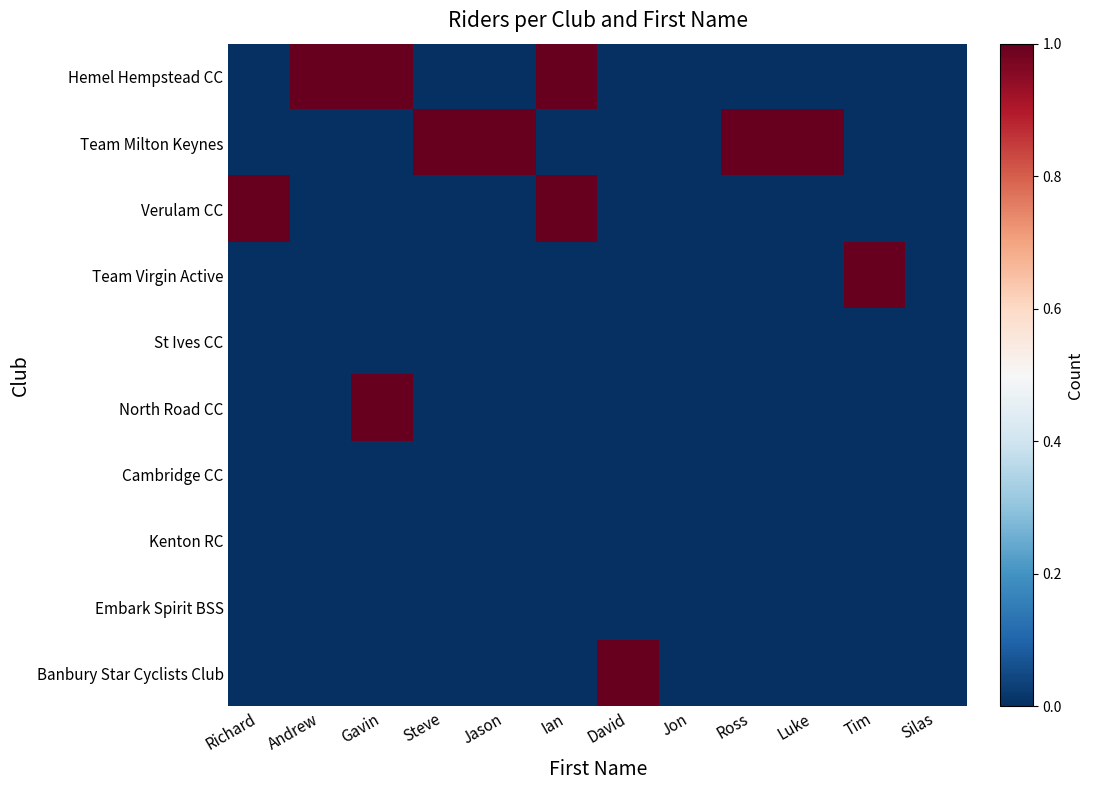

What is the difference between the highest and lowest values at Richard?

1